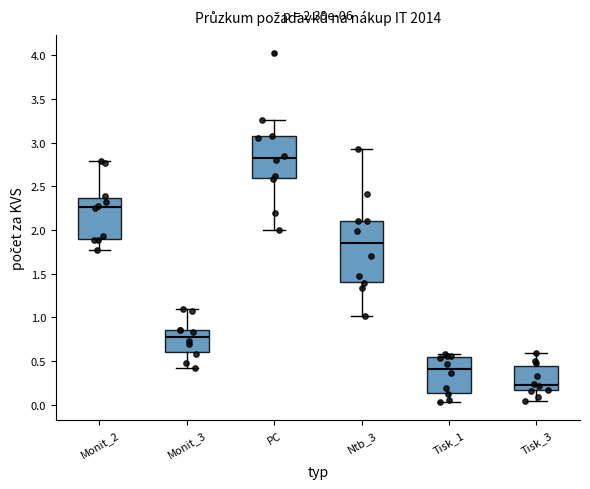

Which box has the highest median line?

PC